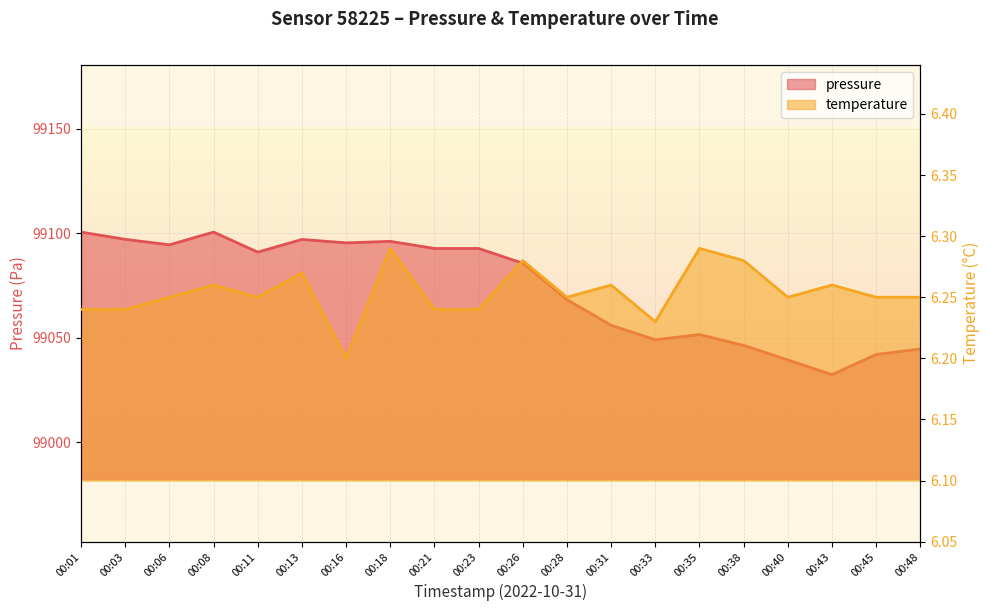

What is the total value across all series at 00:16?

99101.6